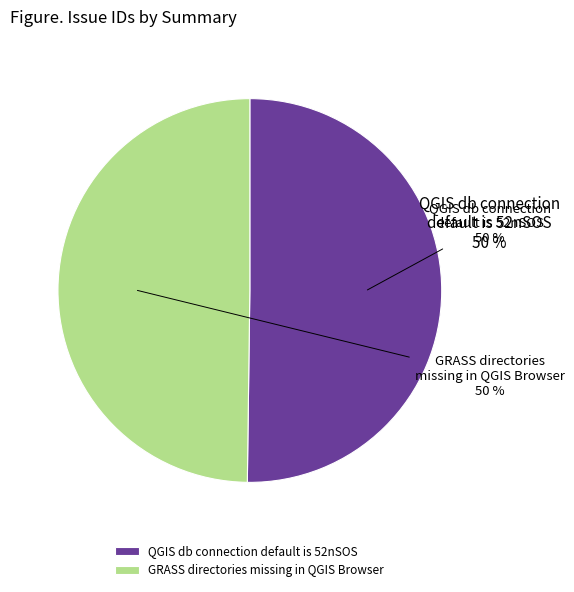

What is the ratio of the value at QGIS db connection default is 52nSOS to the value at GRASS directories missing in QGIS Browser?

1.0